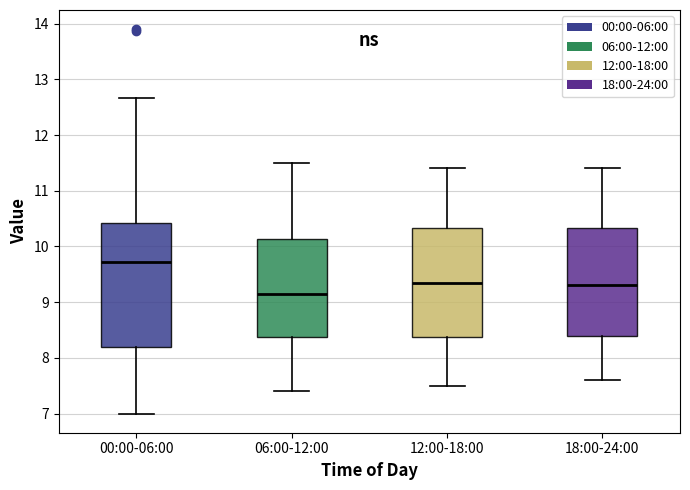

Comparing the boxes themselves (not the whiskers), which one is the tallest?

00:00-06:00